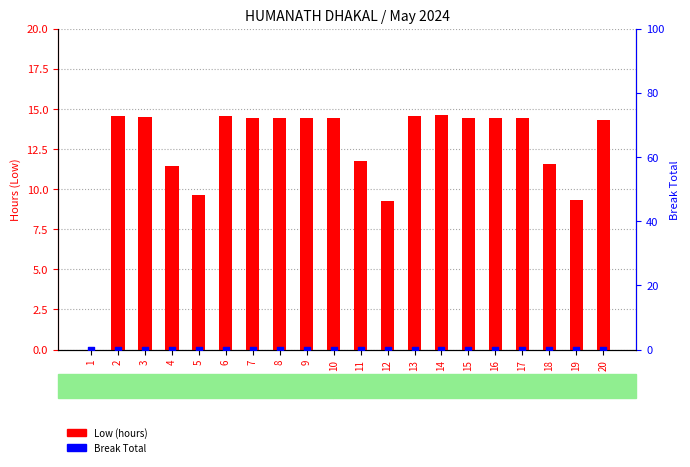

Which series has the largest Y range (max minus min)?

Low (hours)